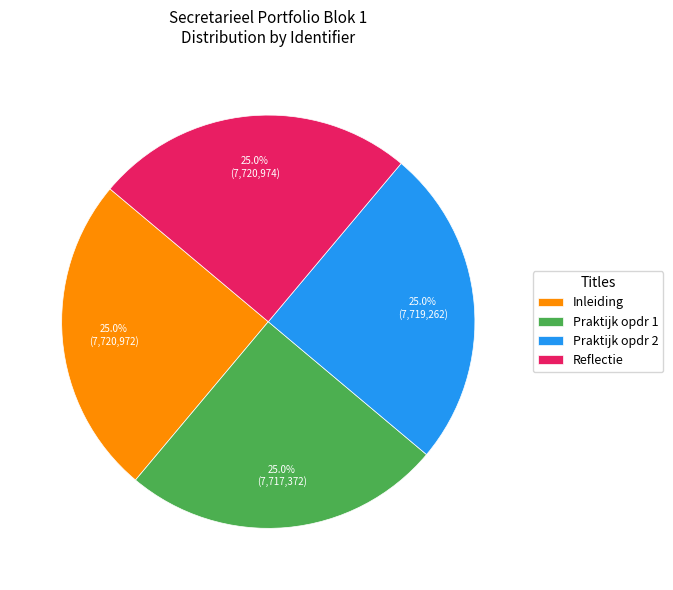

What percentage is the Praktijk opdr 1 slice, to the nearest percent?

25%